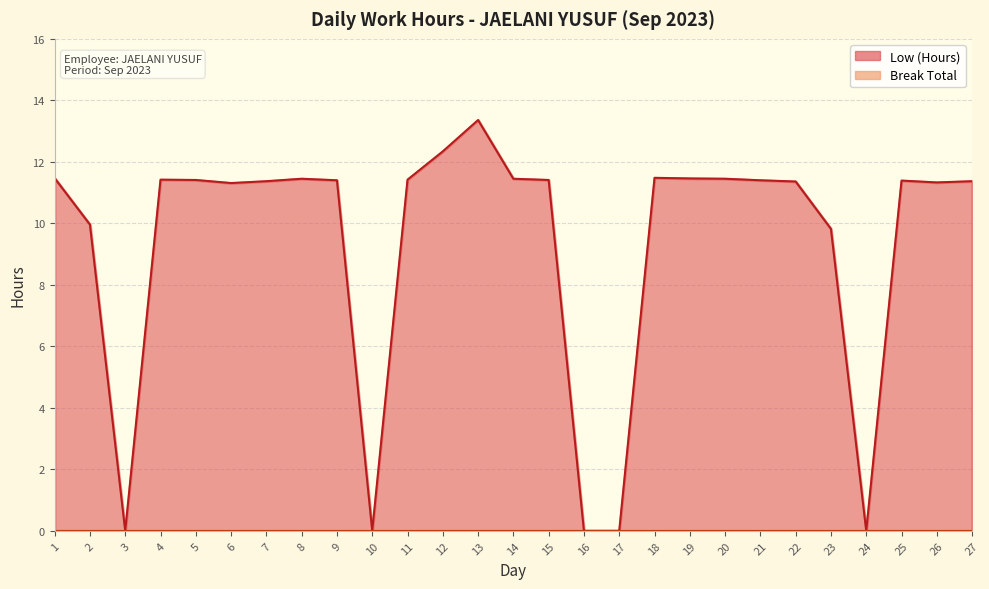

What is the greatest value displayed?

13.4